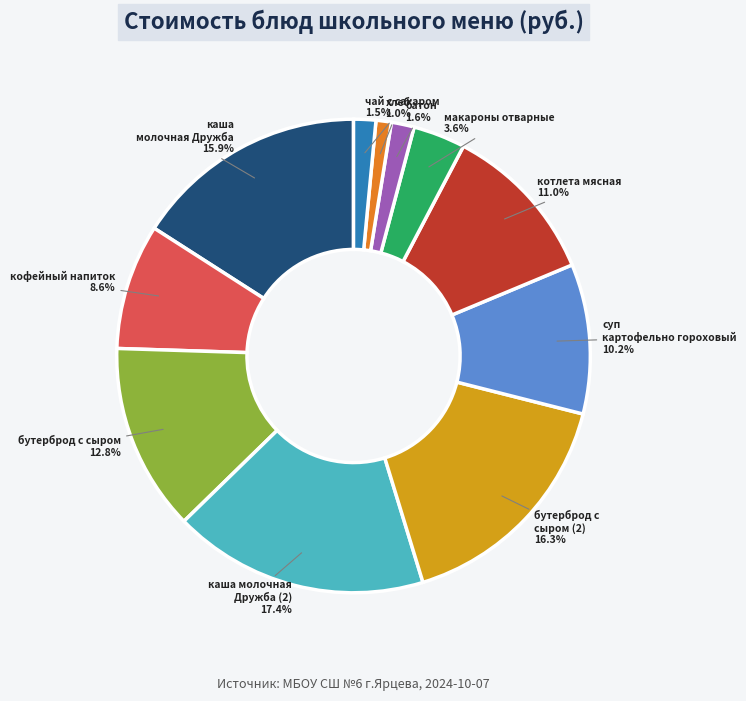

What is the largest slice in the pie chart?

каша молочная Дружба (2)